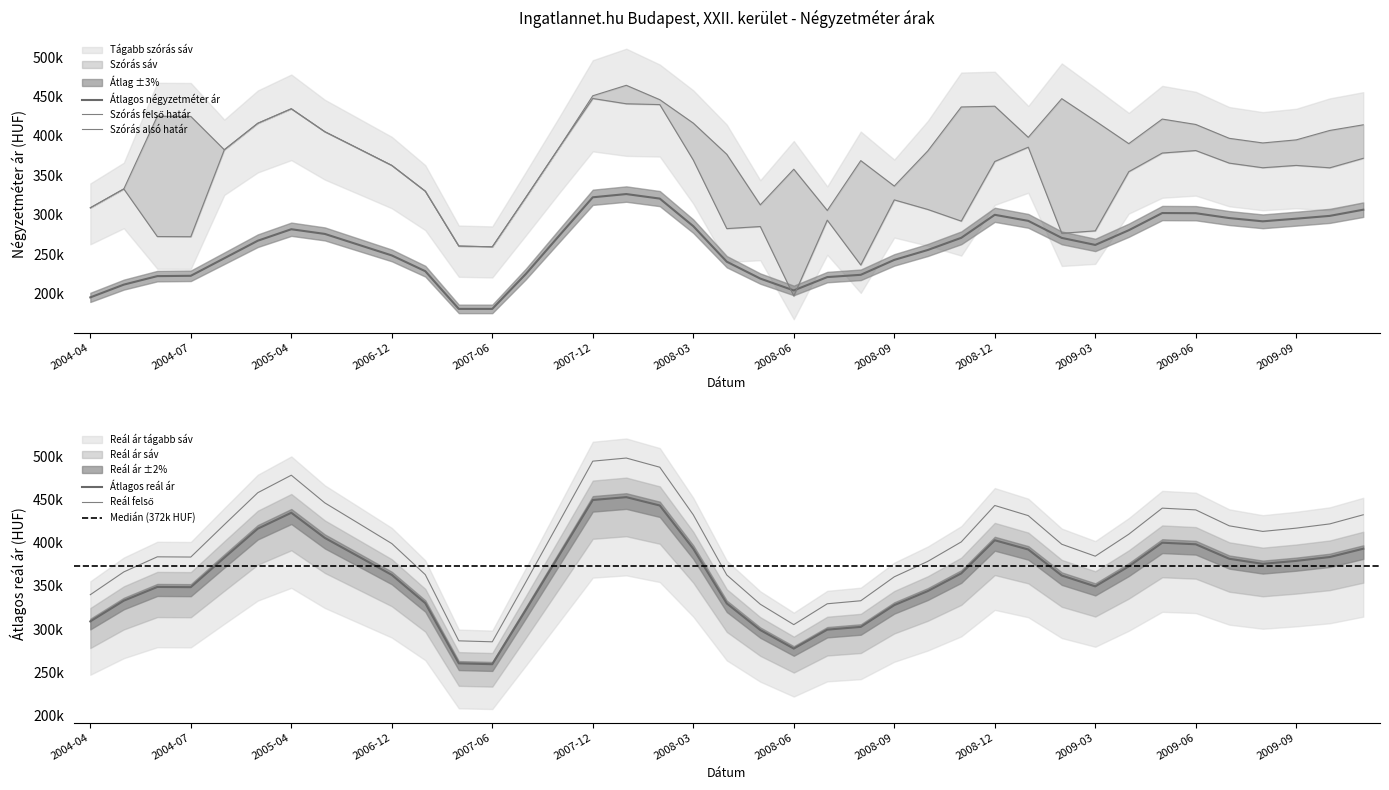

Which has a higher value, 2008-09 or 2009-09?

2009-09